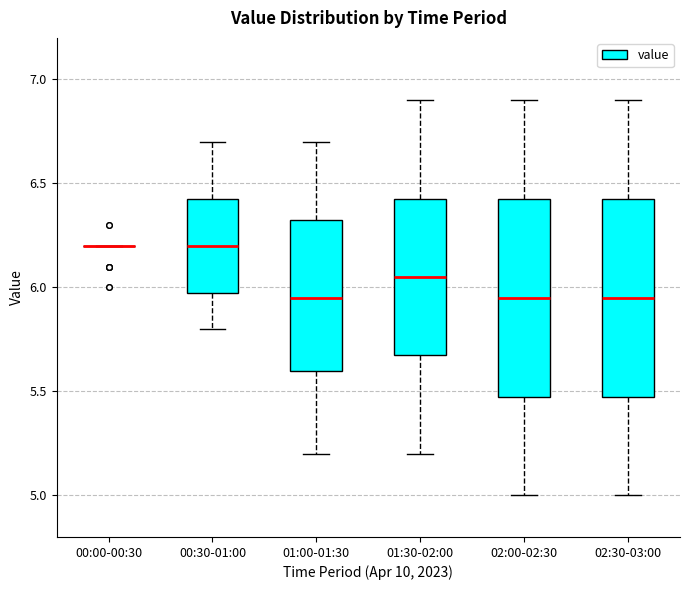

Reading left to right, transcribe this box plot: for each box, give where its median line is, the range the box spans, and where its two whiskers end, as read against the y-axis. The values are not printed on the chart, so give them approximately, as read against the axis.

00:00-00:30: box collapsed to a line at 6.20, whiskers 6.20 to 6.20
00:30-01:00: median 6.20, box 6.00 to 6.45, whiskers 5.80 to 6.70
01:00-01:30: median 5.95, box 5.60 to 6.35, whiskers 5.20 to 6.70
01:30-02:00: median 6.05, box 5.70 to 6.45, whiskers 5.20 to 6.90
02:00-02:30: median 5.95, box 5.50 to 6.45, whiskers 5.00 to 6.90
02:30-03:00: median 5.95, box 5.50 to 6.45, whiskers 5.00 to 6.90